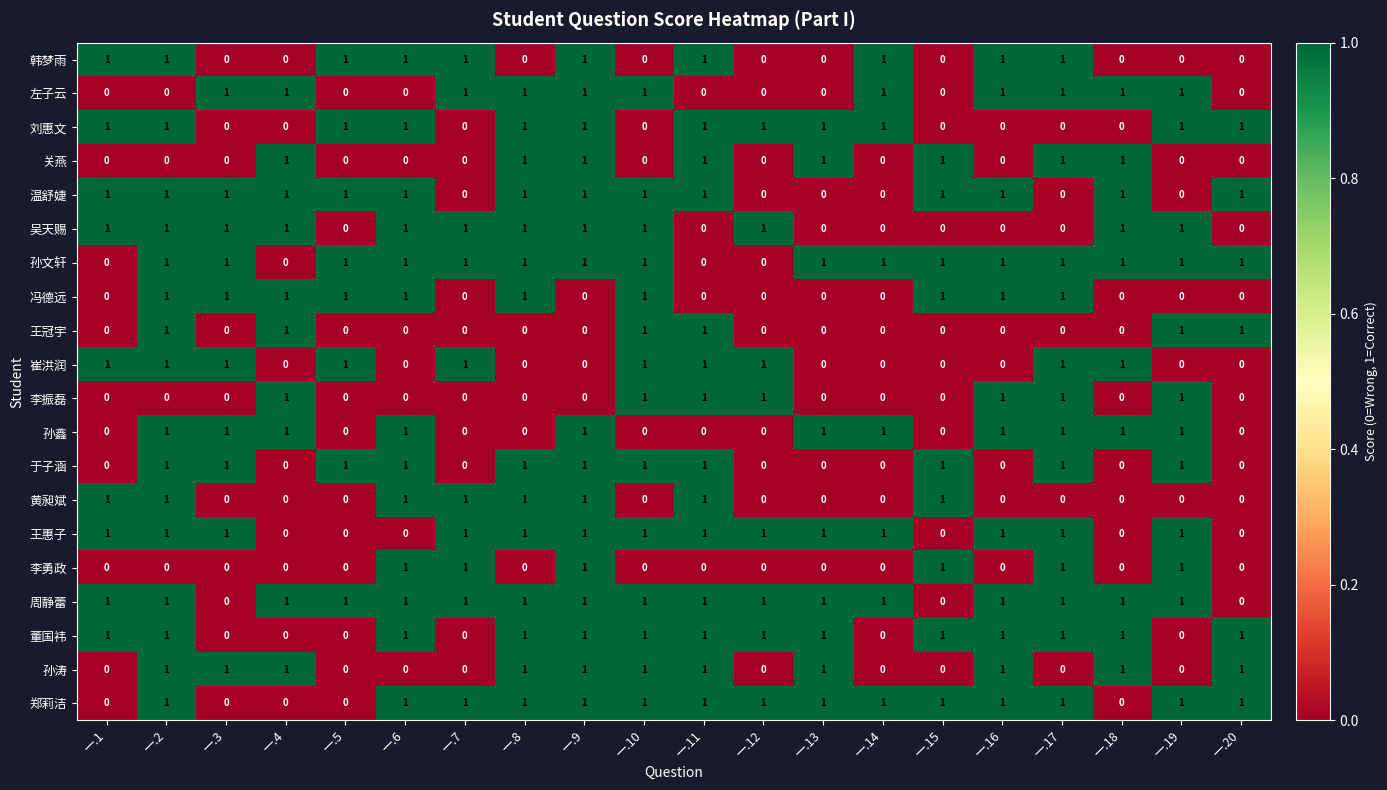

What is the sum of all 左子云 values?

11